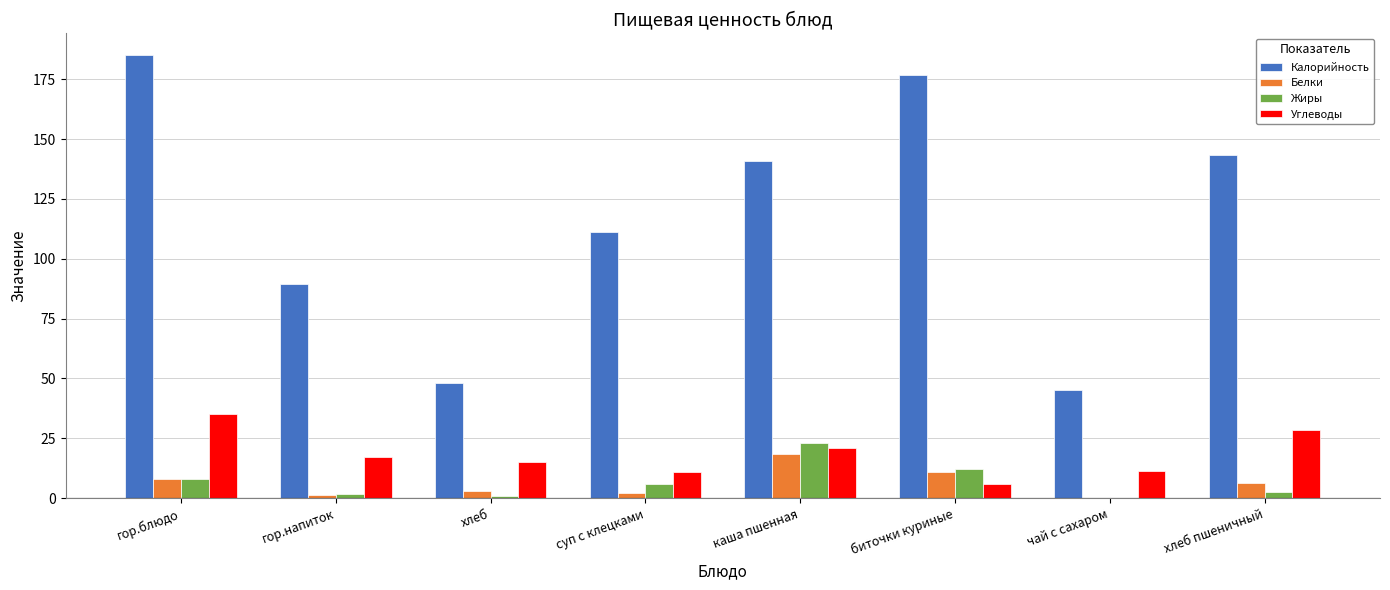

Which series changed the most between суп с клецками and чай с сахаром?

Калорийность